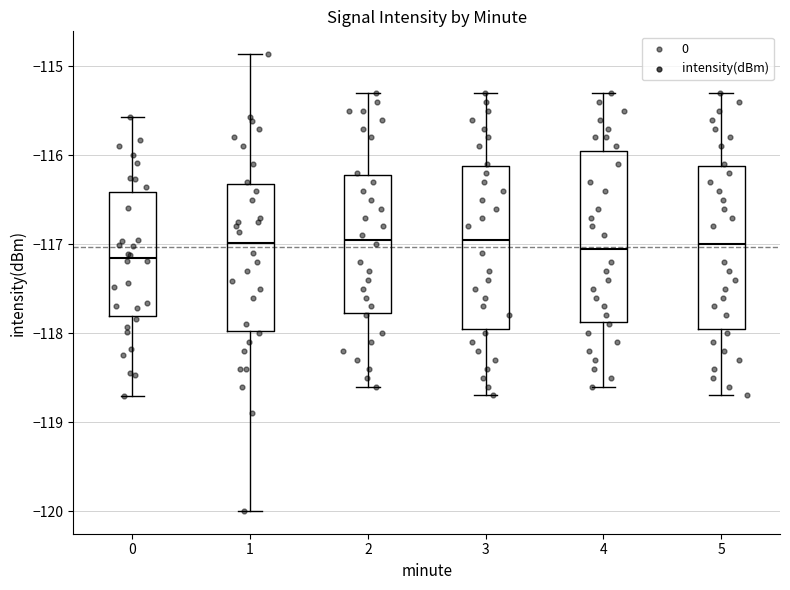

Reading left to right, read every box against the y-axis: the position of its median line, the range the box covers, and the ends of its whiskers. The values are not printed on the chart, so give them approximately, as read against the axis.

0: median -117.2, box -117.8 to -116.4, whiskers -118.7 to -115.6
1: median -117.0, box -118.0 to -116.3, whiskers -120.0 to -114.9
2: median -116.9, box -117.8 to -116.2, whiskers -118.6 to -115.3
3: median -116.9, box -117.9 to -116.1, whiskers -118.7 to -115.3
4: median -117.0, box -117.9 to -115.9, whiskers -118.6 to -115.3
5: median -117.0, box -117.9 to -116.1, whiskers -118.7 to -115.3